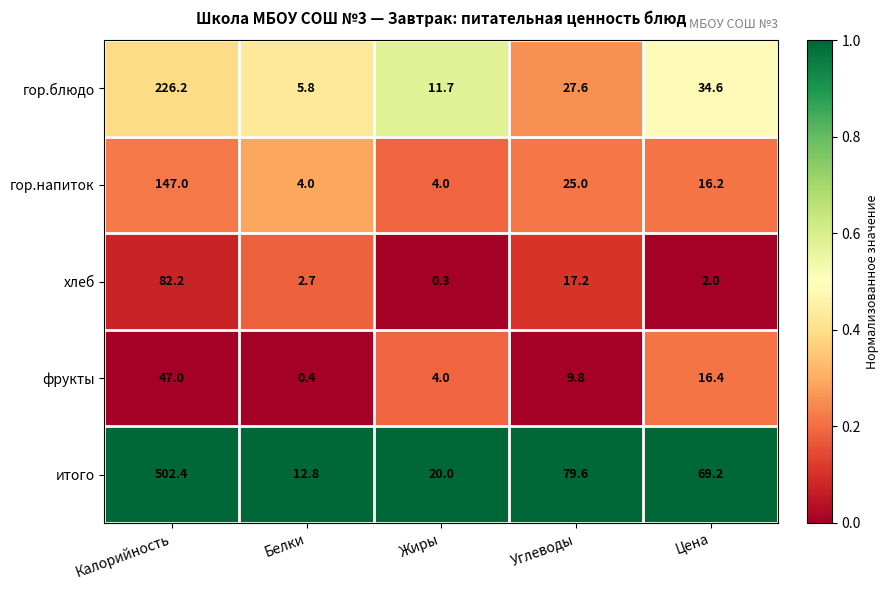

Which category has the lowest value in the хлеб series?

Жиры